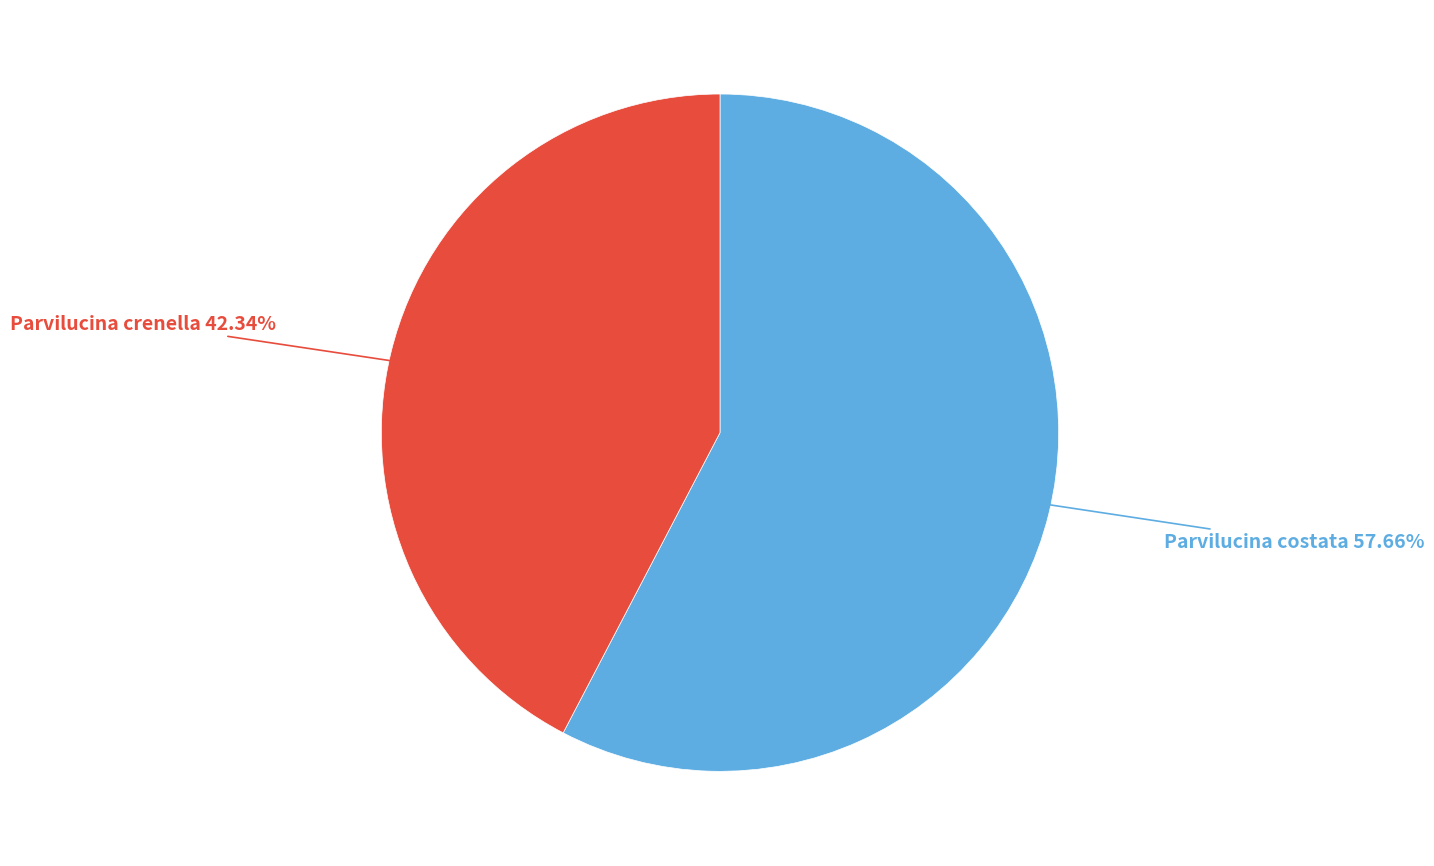

Is there a majority slice in this chart?

Yes